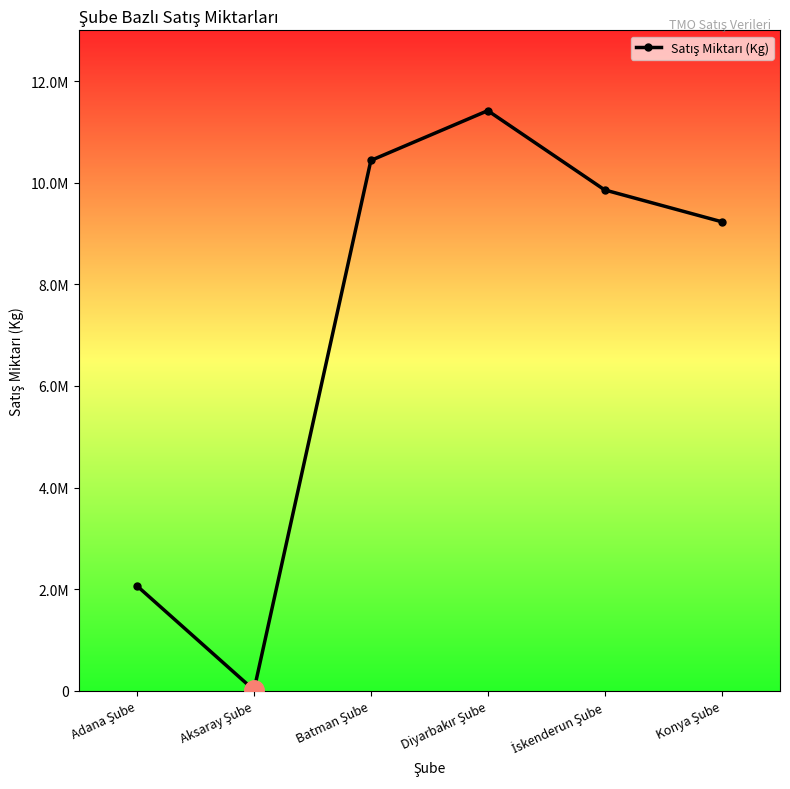

What is the smallest value displayed?

12000